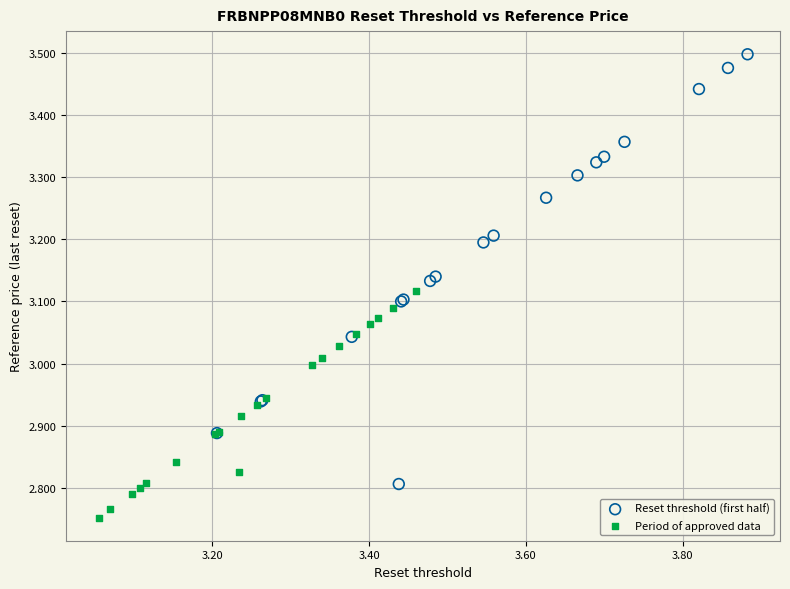

Which series reaches the minimum Y coordinate?

Period of approved data